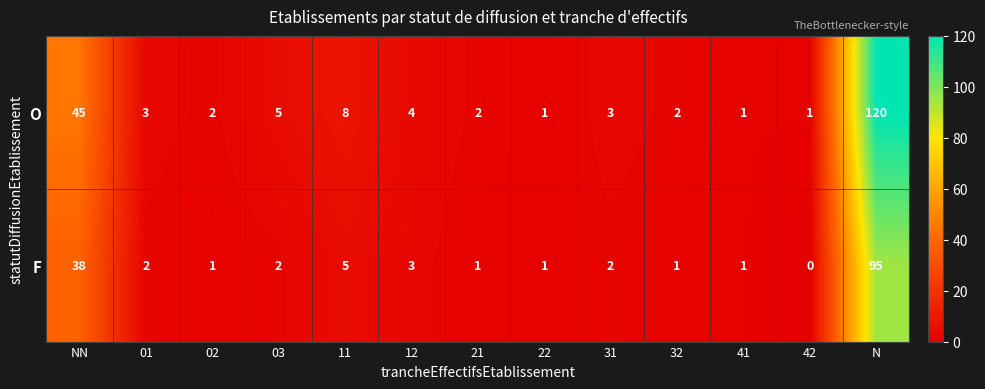

What is the average value of the O series?

15